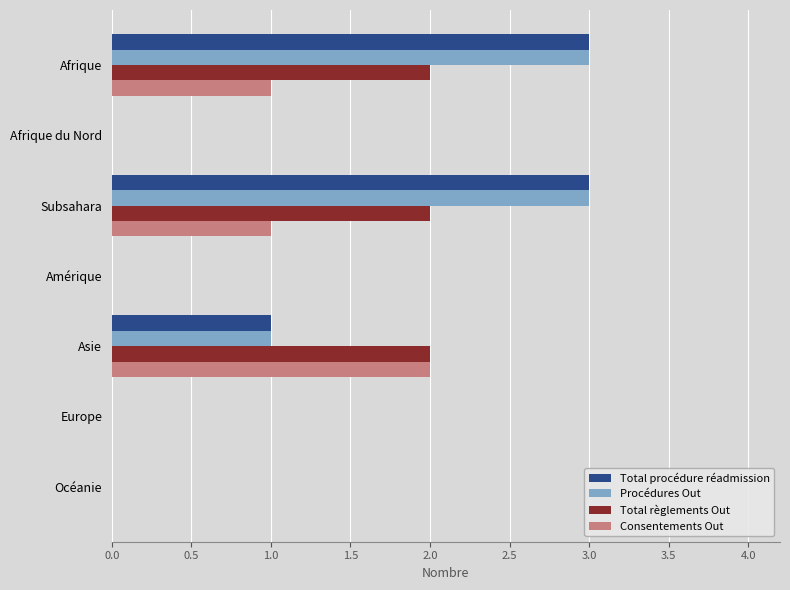

True or false: Total règlements Out has a value of 2 at Subsahara.

True